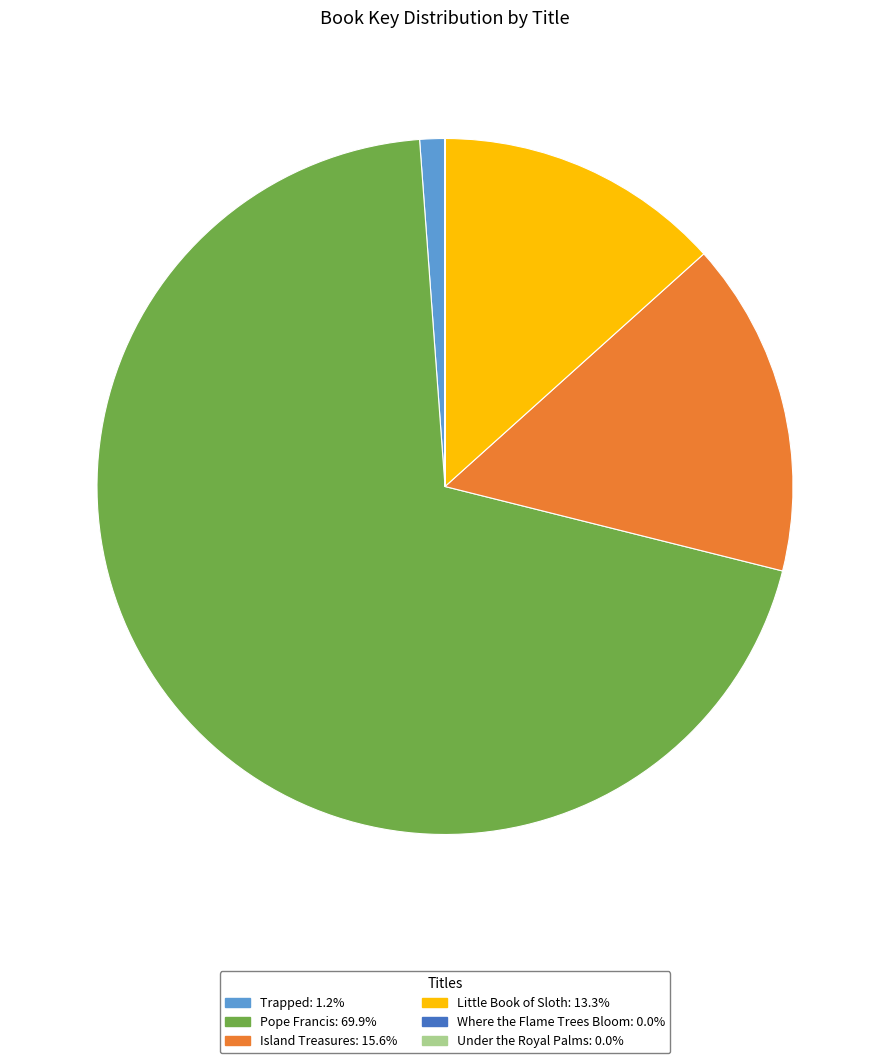

Do Little Book of Sloth: 13.3% and Trapped: 1.2% together represent more than half of the pie?

No